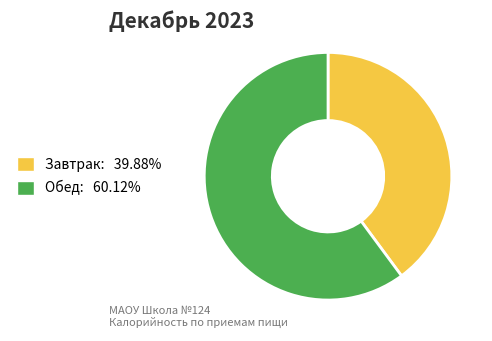

The Завтрак slice represents 28% of the pie. True or false?

False